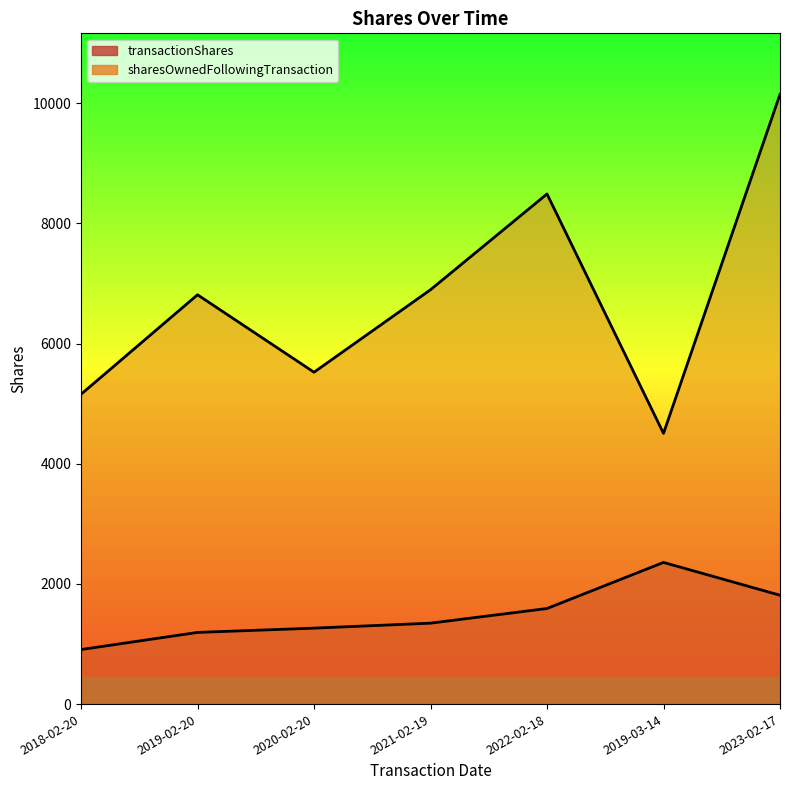

Does the chart display data point markers on the line(s)?

No